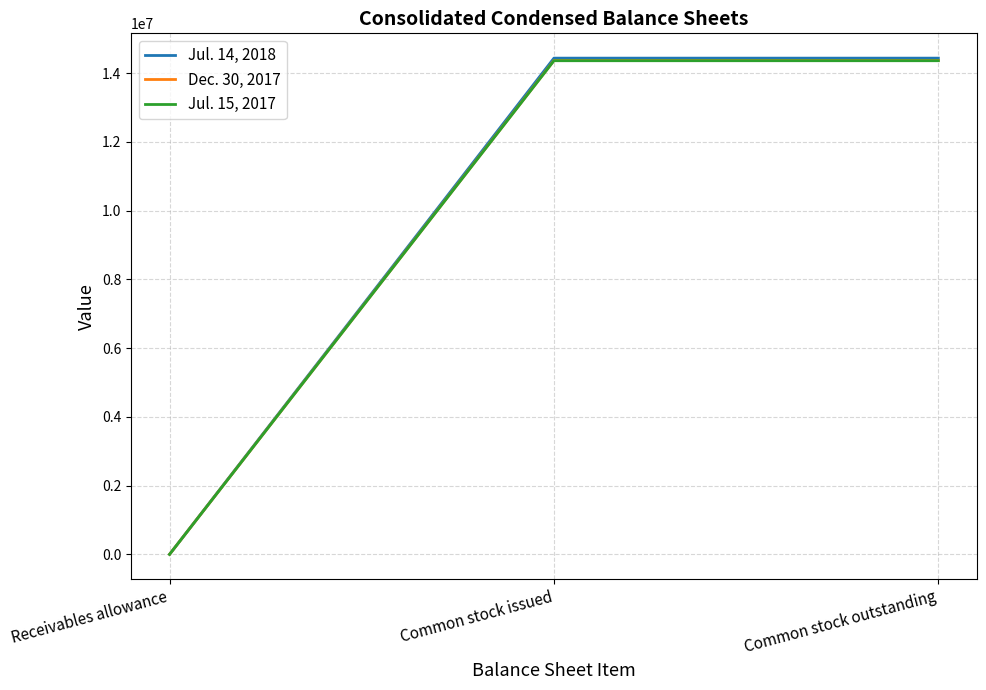

What is the total value across all series at Common stock outstanding?

43175896